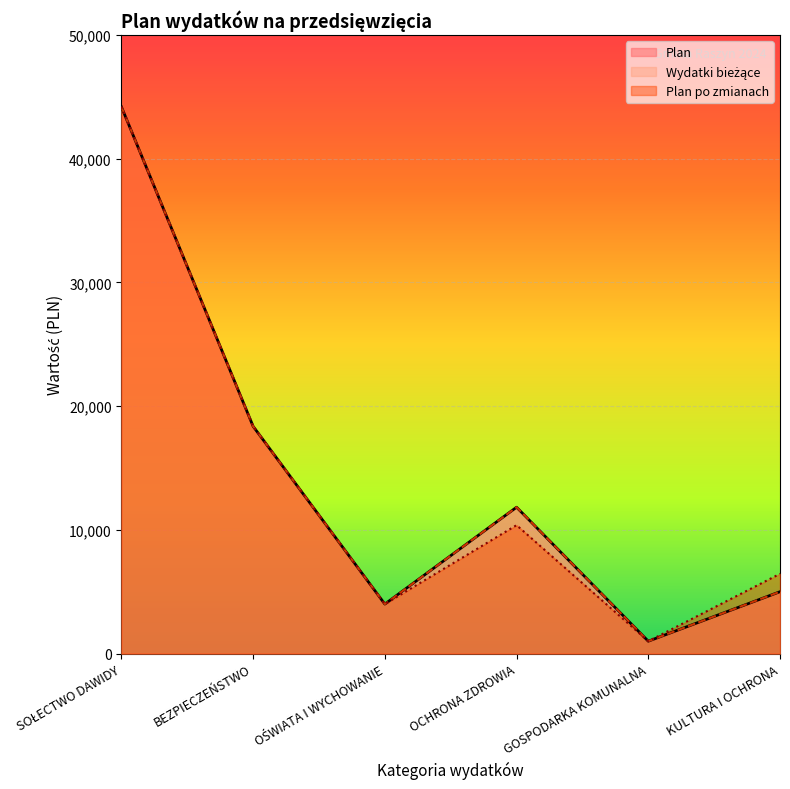

How many interior local valleys does the Wydatki bieżące series have?

2